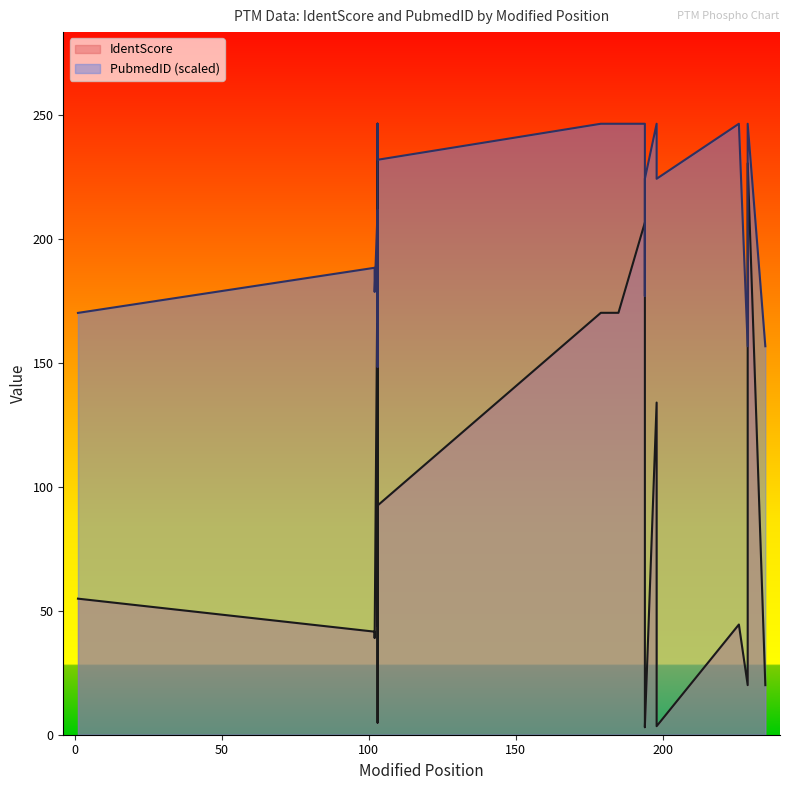

Count the number of categories in the chart.

27